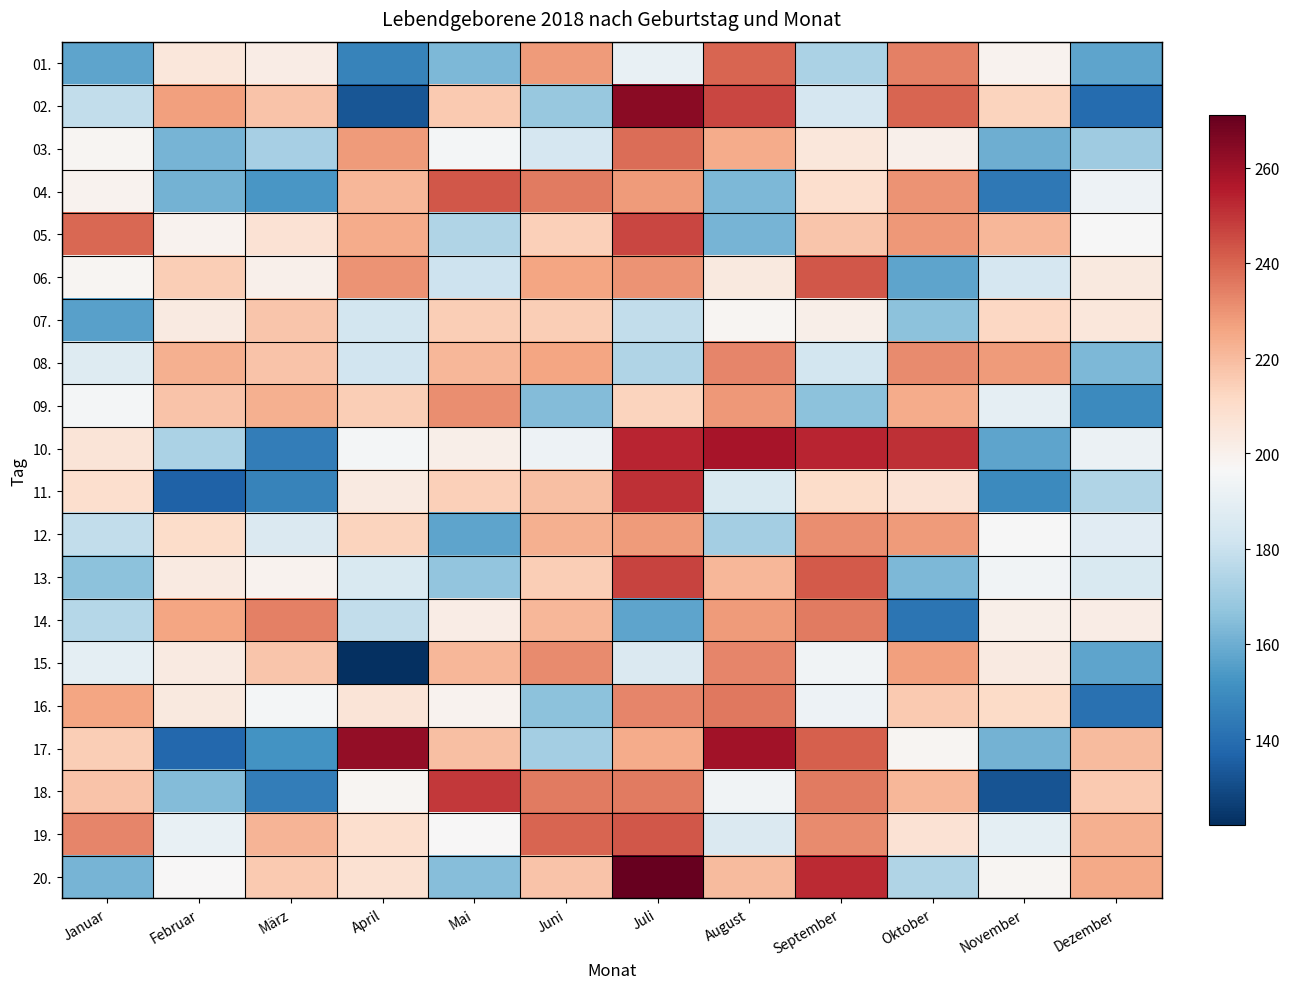

What is the difference between the highest and lowest values at Juli?

114